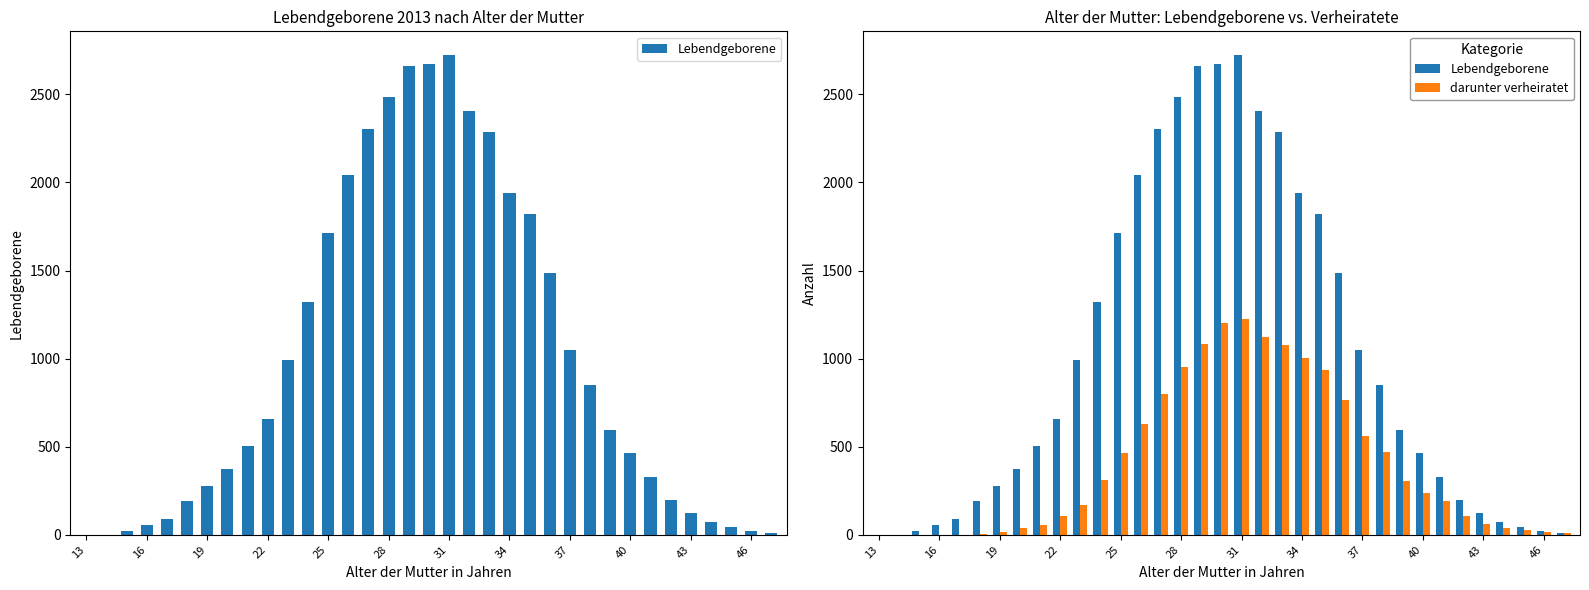

What are all the series names shown in the legend?

Lebendgeborene, darunter verheiratet